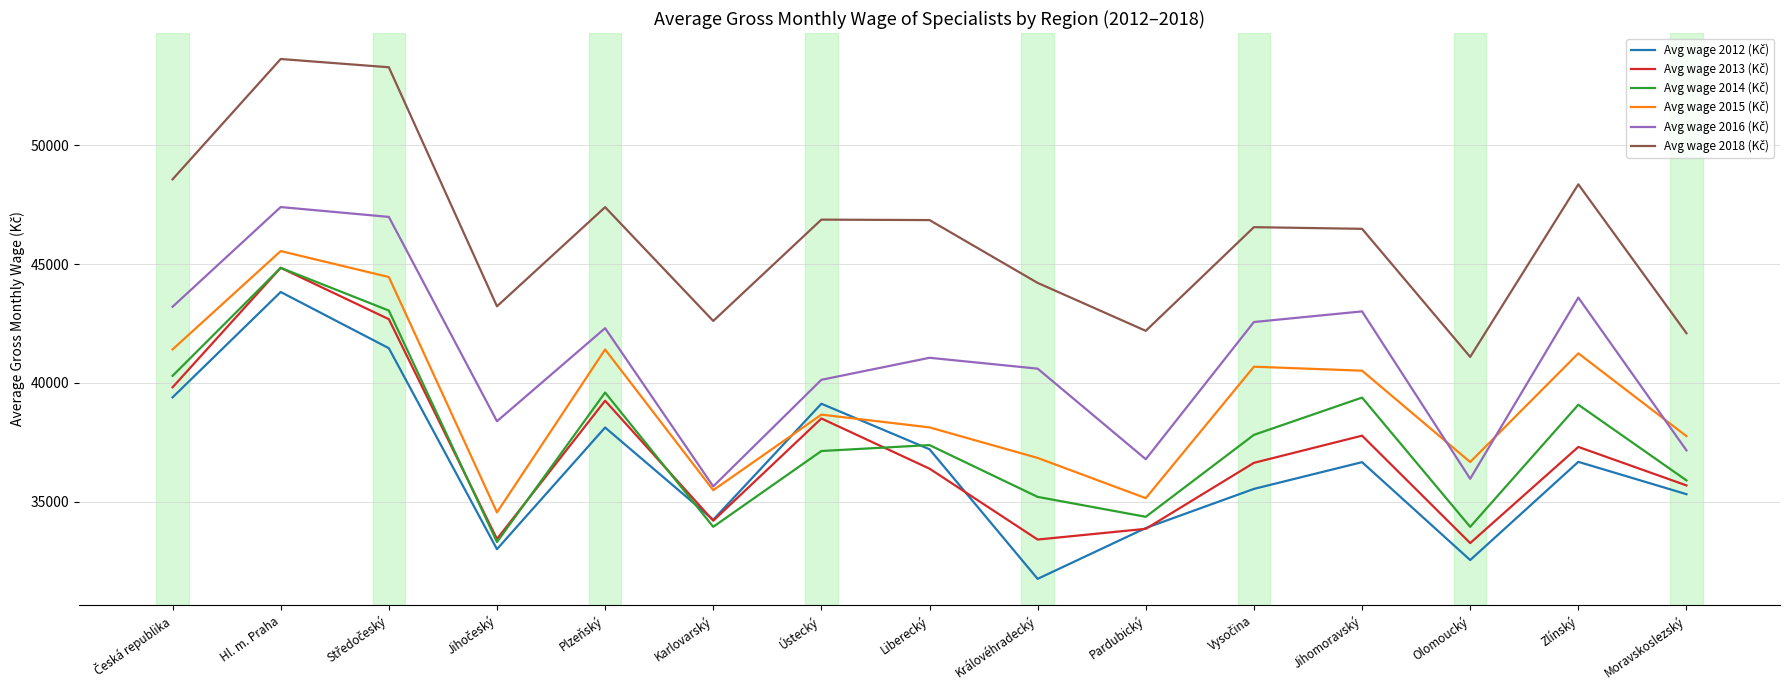

What is the total value across all series at Olomoucký?

213497.1